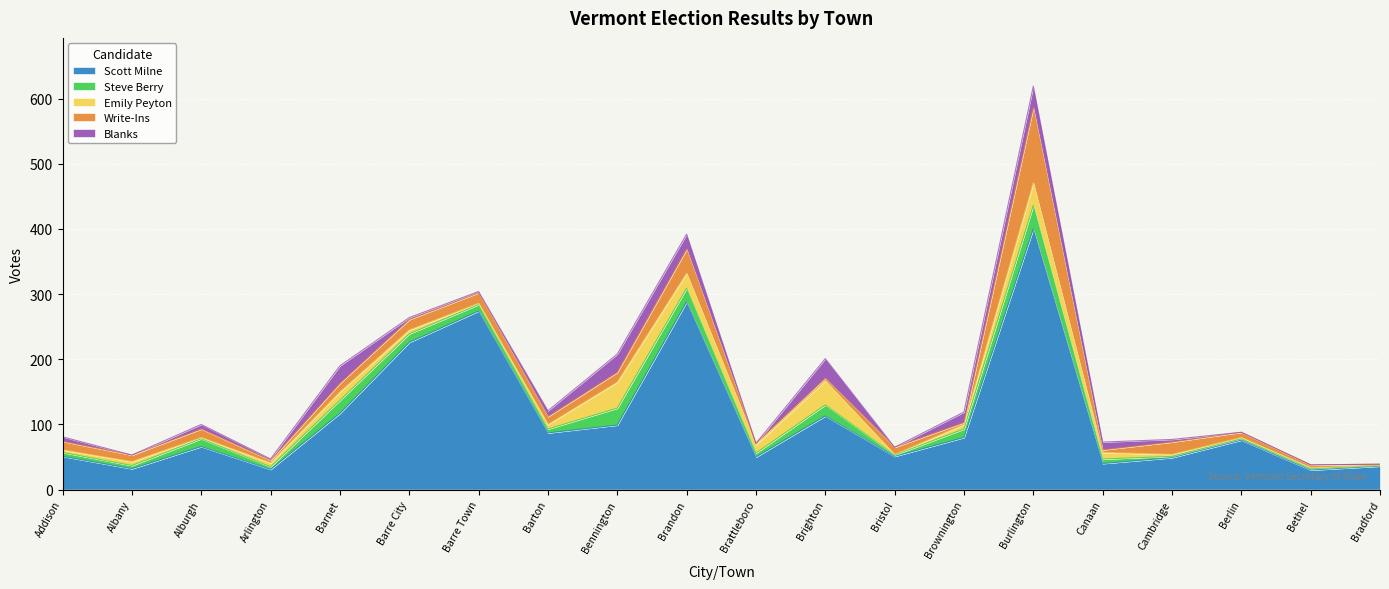

Which series has the largest range (max minus min)?

Scott Milne